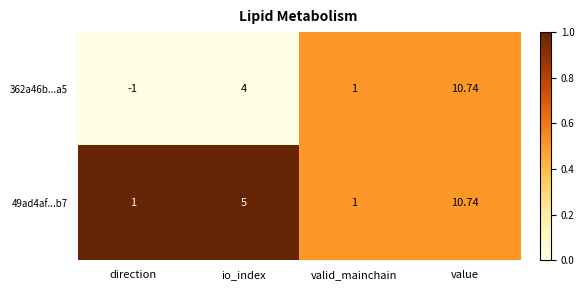

Count the number of categories in the chart.

4